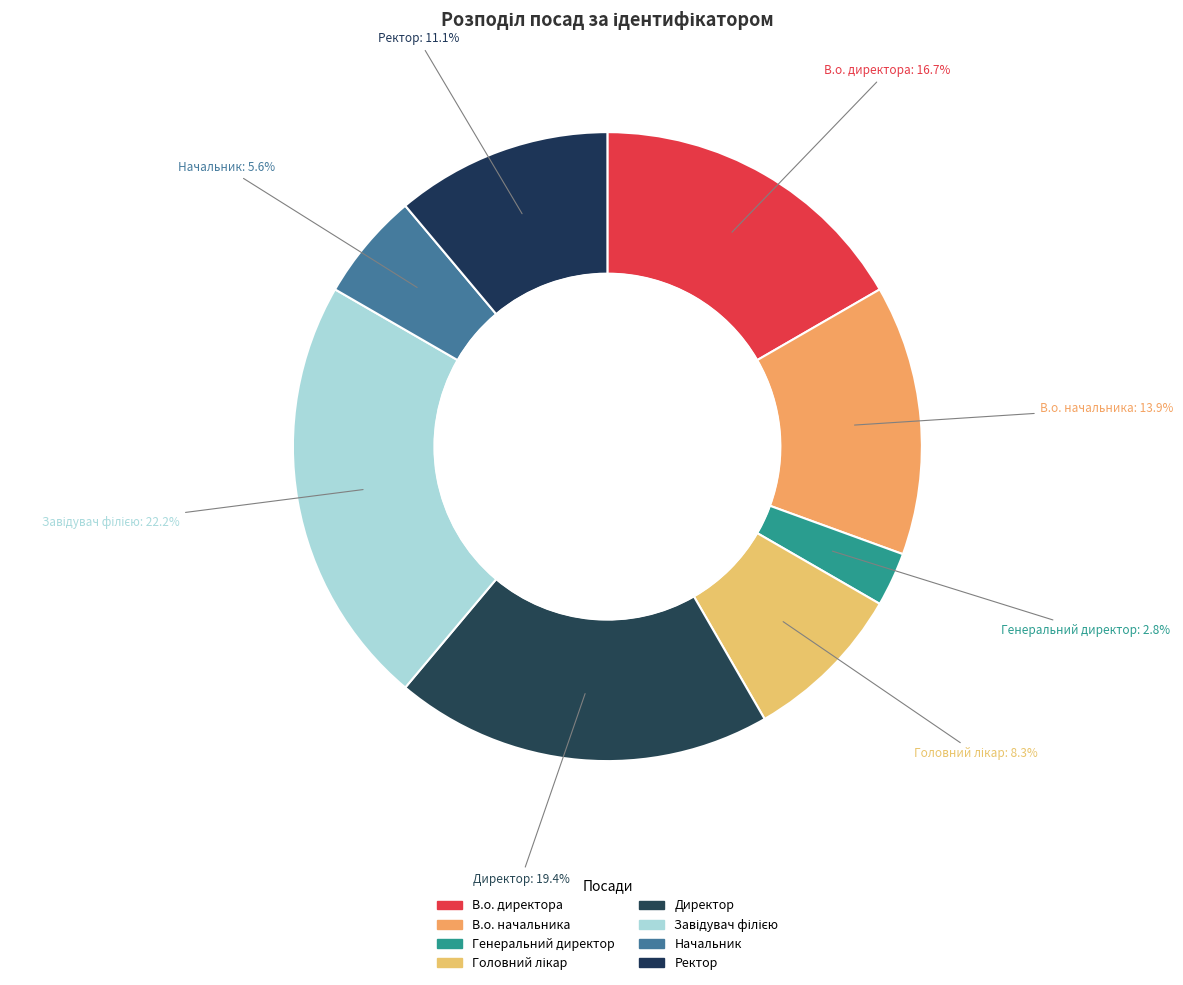

To the nearest percent, what portion does В.о. начальника represent?

14%